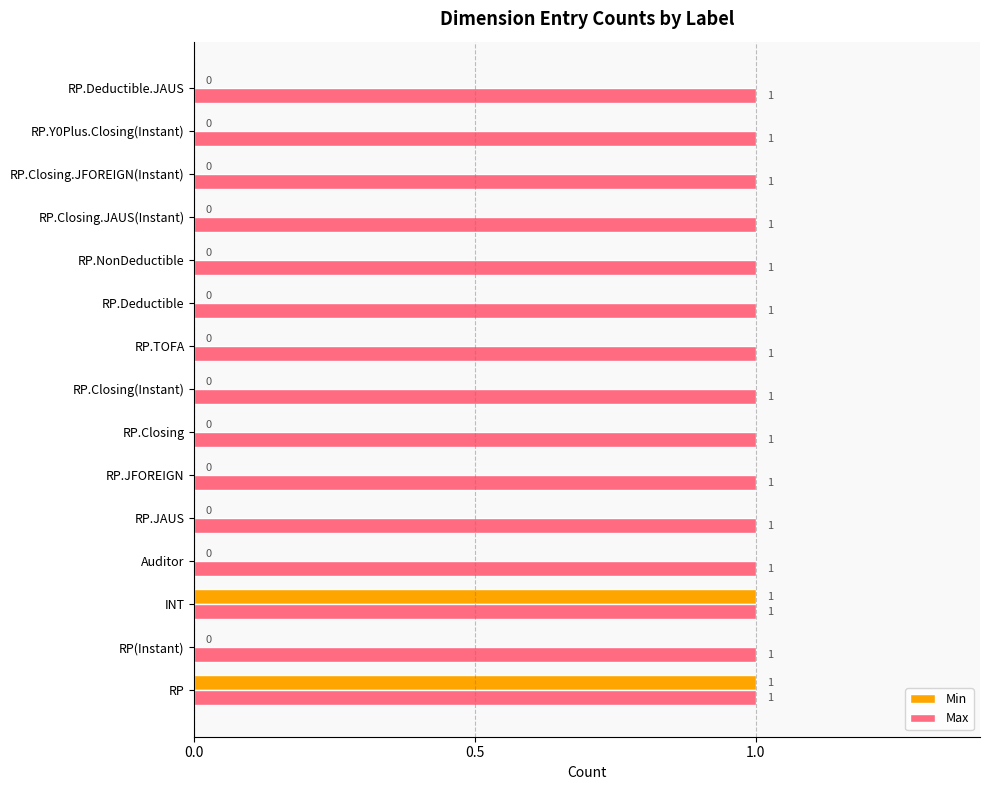

True or false: Max has a value of 0 at RP.NonDeductible.

False